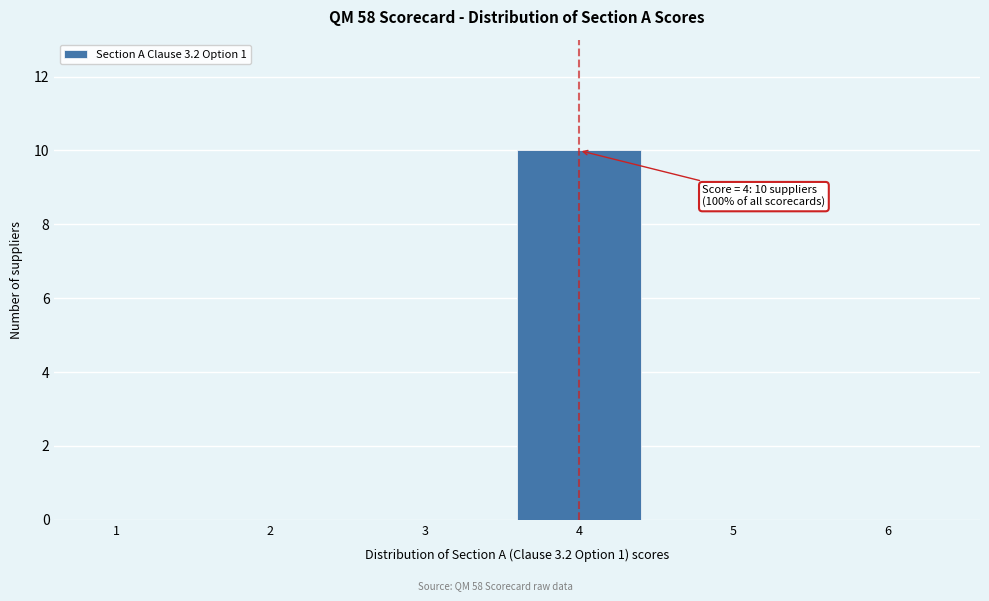

Reading left to right, transcribe all the data shown in this chart.

1=0	2=0	3=0	4=10	5=0	6=0